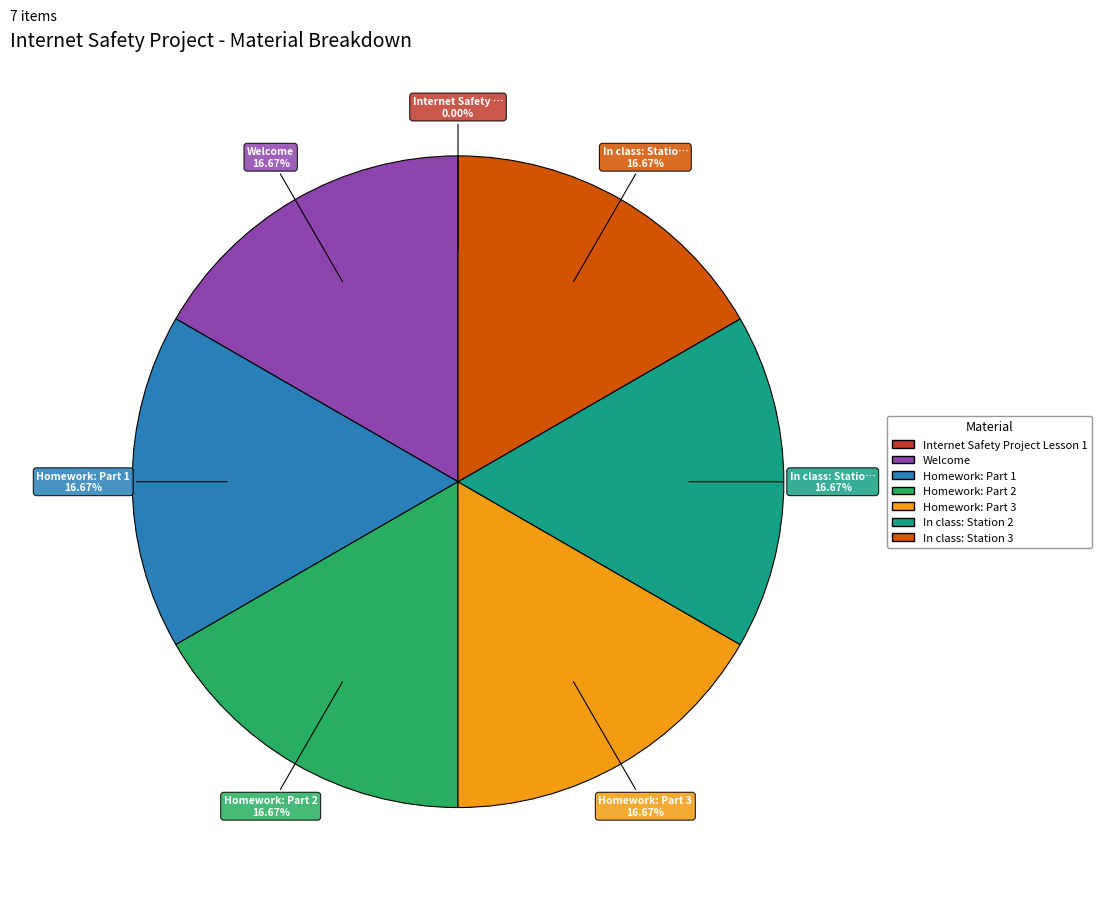

Is In class: Station 3 the majority of the pie?

No